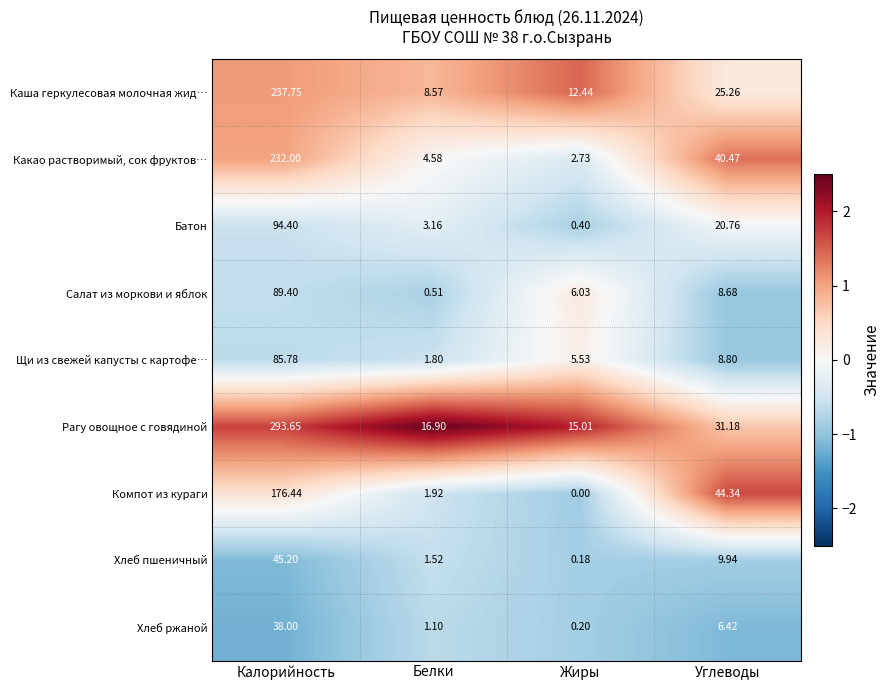

Rank the series at Жиры from highest to lowest value.

Рагу овощное с говядиной, Каша геркулесовая молочная жид…, Салат из моркови и яблок, Щи из свежей капусты с картофе…, Какао растворимый, сок фруктов…, Батон, Хлеб ржаной, Хлеб пшеничный, Компот из кураги